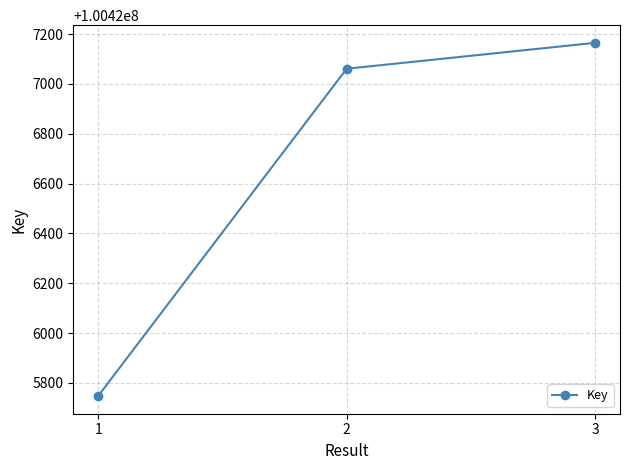

The value at 3 is 100427165. True or false?

True